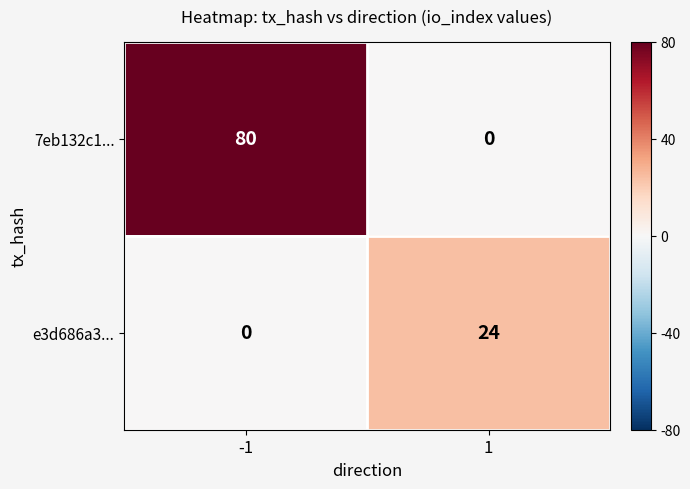

Which series has the largest range (max minus min)?

7eb132c1...